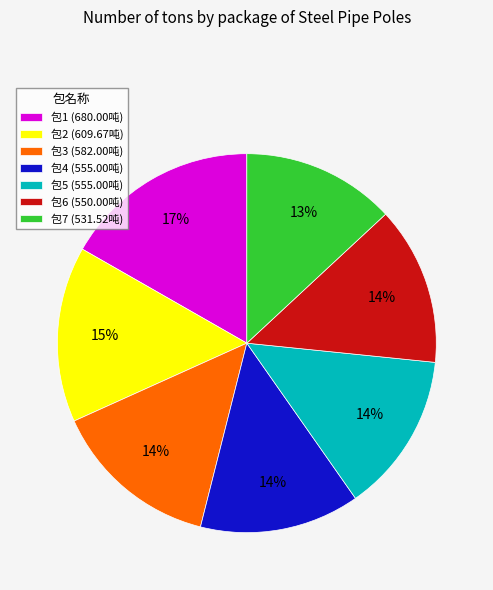

The 包6 slice represents 8% of the pie. True or false?

False